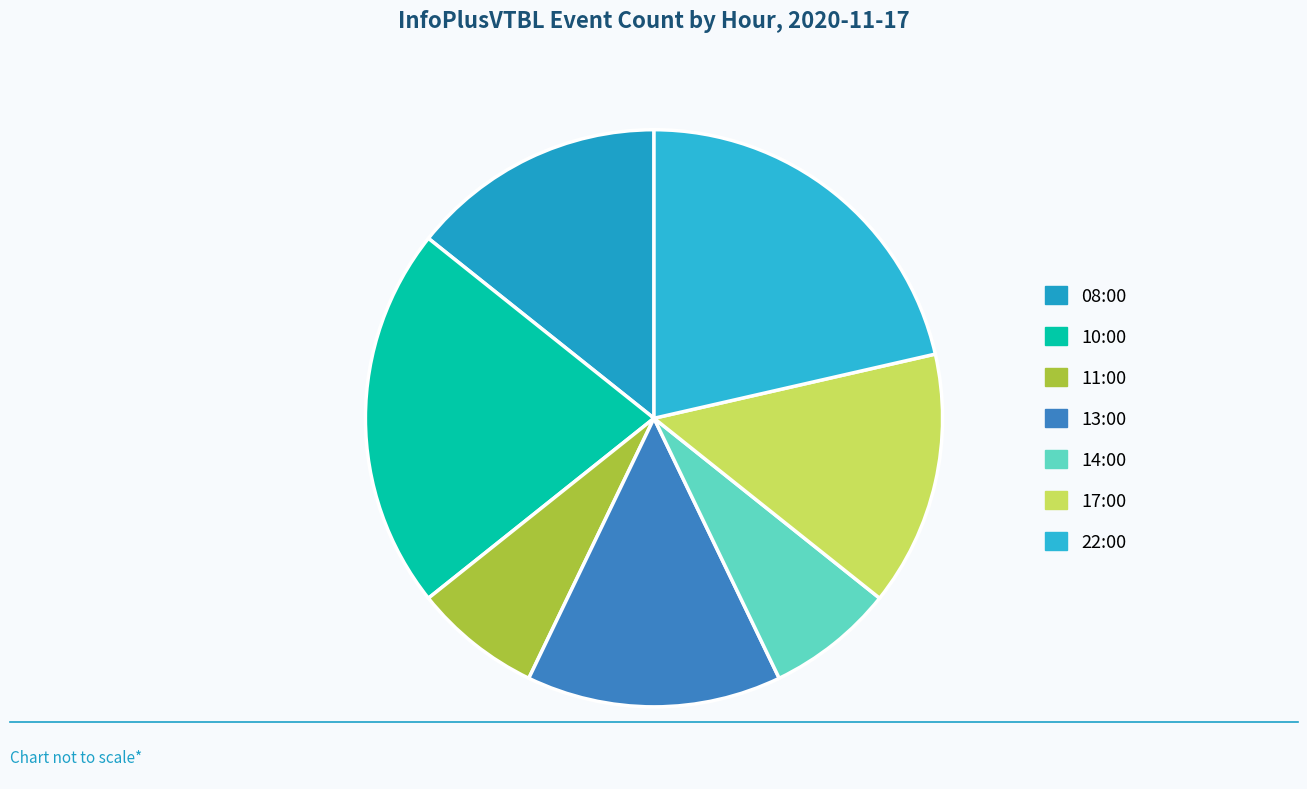

To the nearest percent, what portion does 10:00 represent?

21%